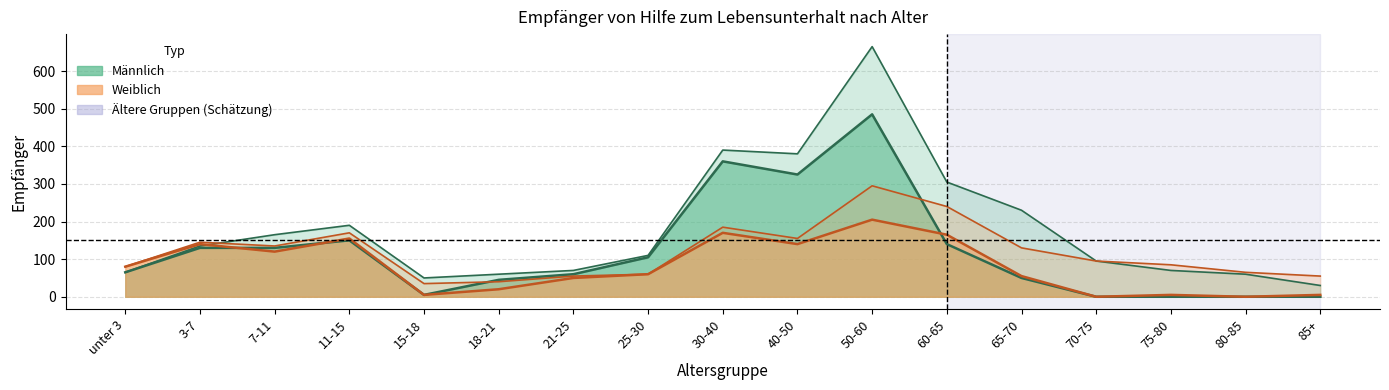

True or false: Männlich_gesamt has a value of 380 at 40-50.

True